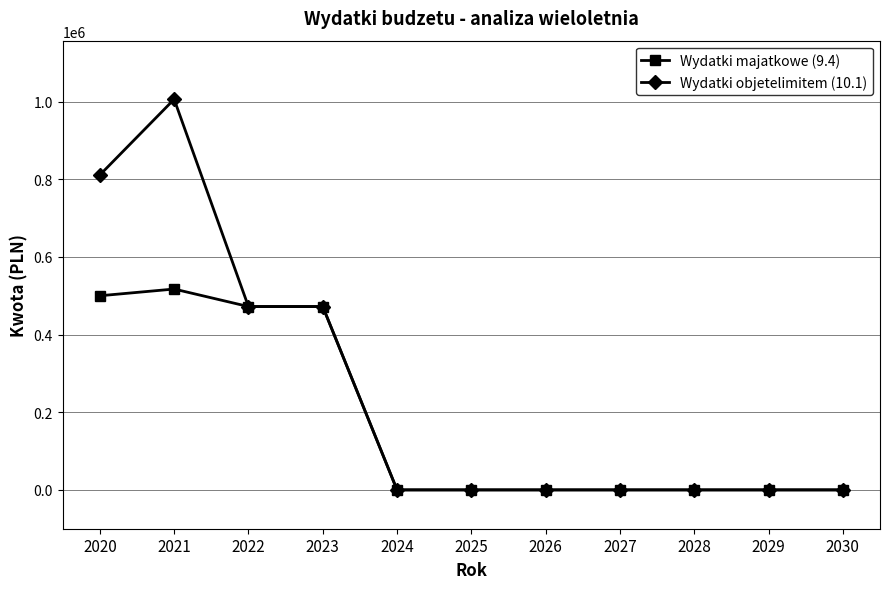

Which series has the largest total across all categories?

Wydatki objetelimitem (10.1)